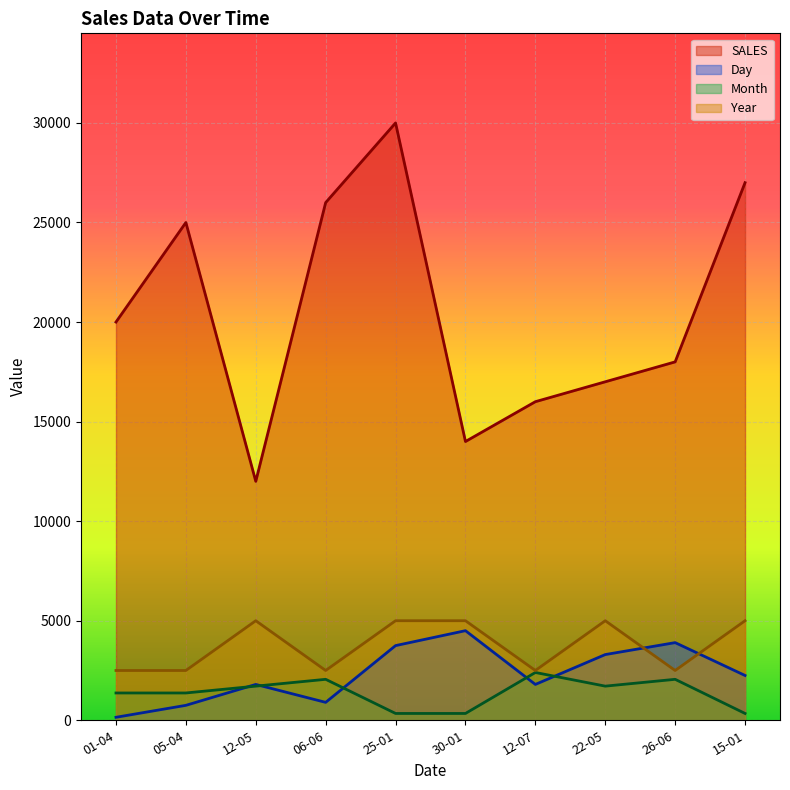

What are all the series names shown in the legend?

SALES, Day, Month, Year